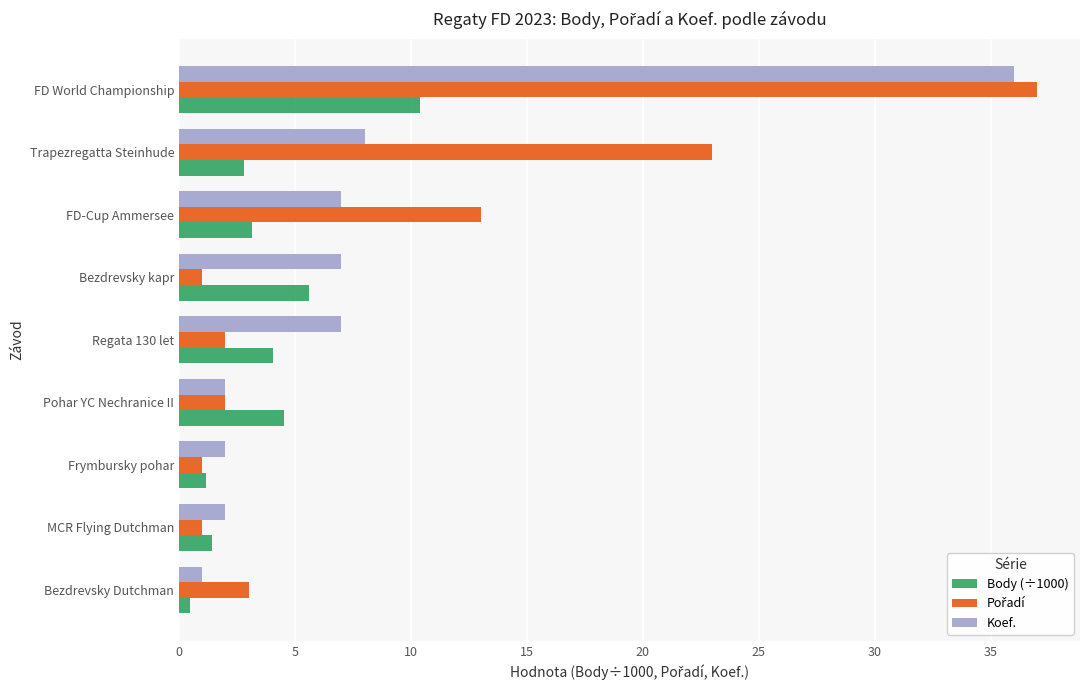

What is the maximum value shown in the chart?

37.0